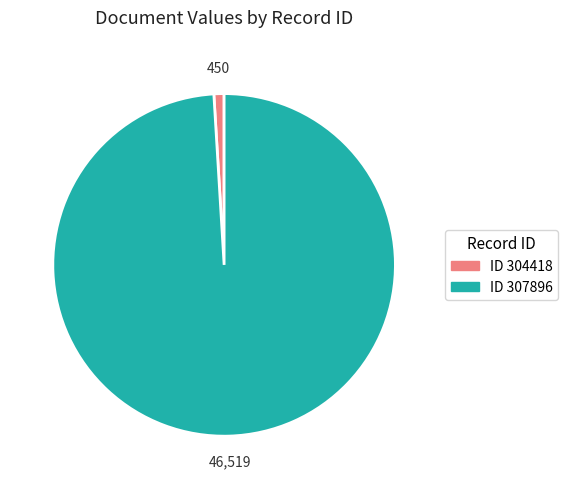

Does any single category account for the majority?

Yes